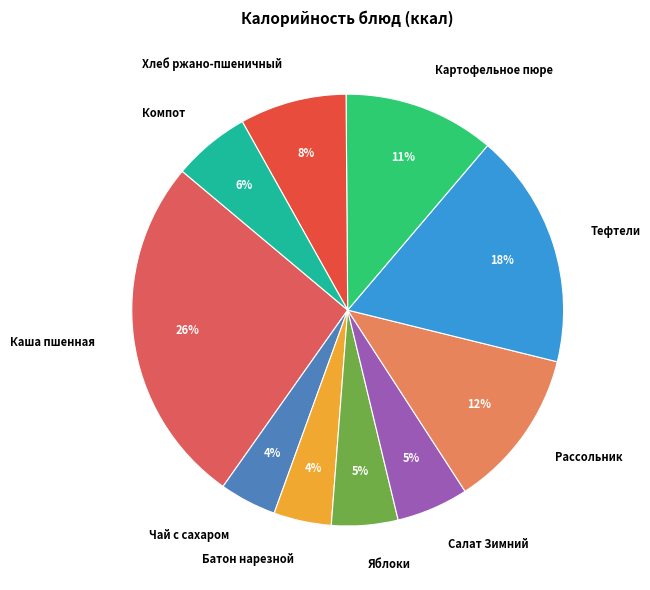

To the nearest percent, what percentage of the pie is Хлеб ржано-пшеничный?

8%